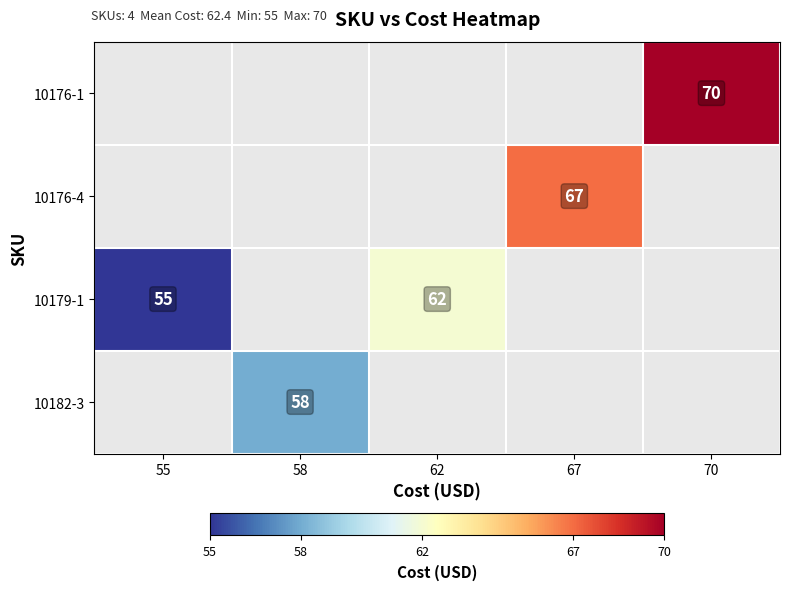

True or false: 10176-1 has a value of 99 at 70.

False